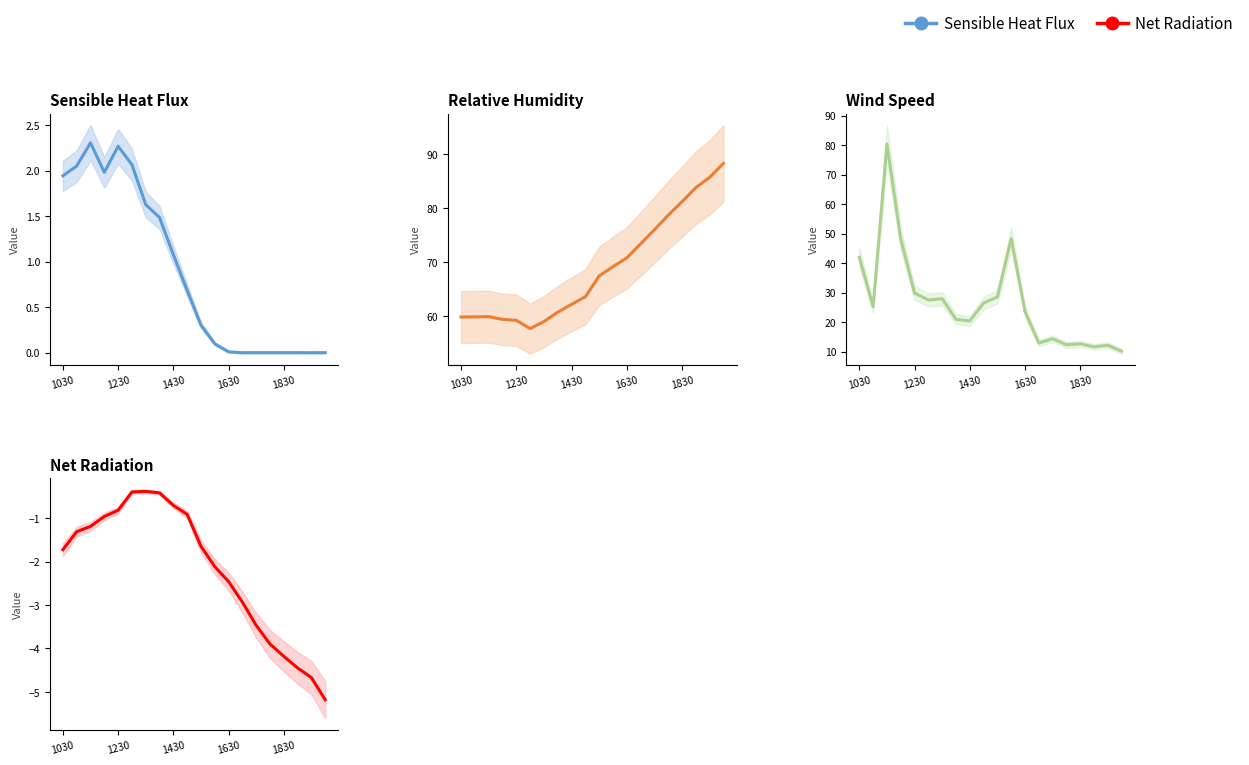

The Sensible Heat Flux series shows 1.6 at 6. True or false?

True